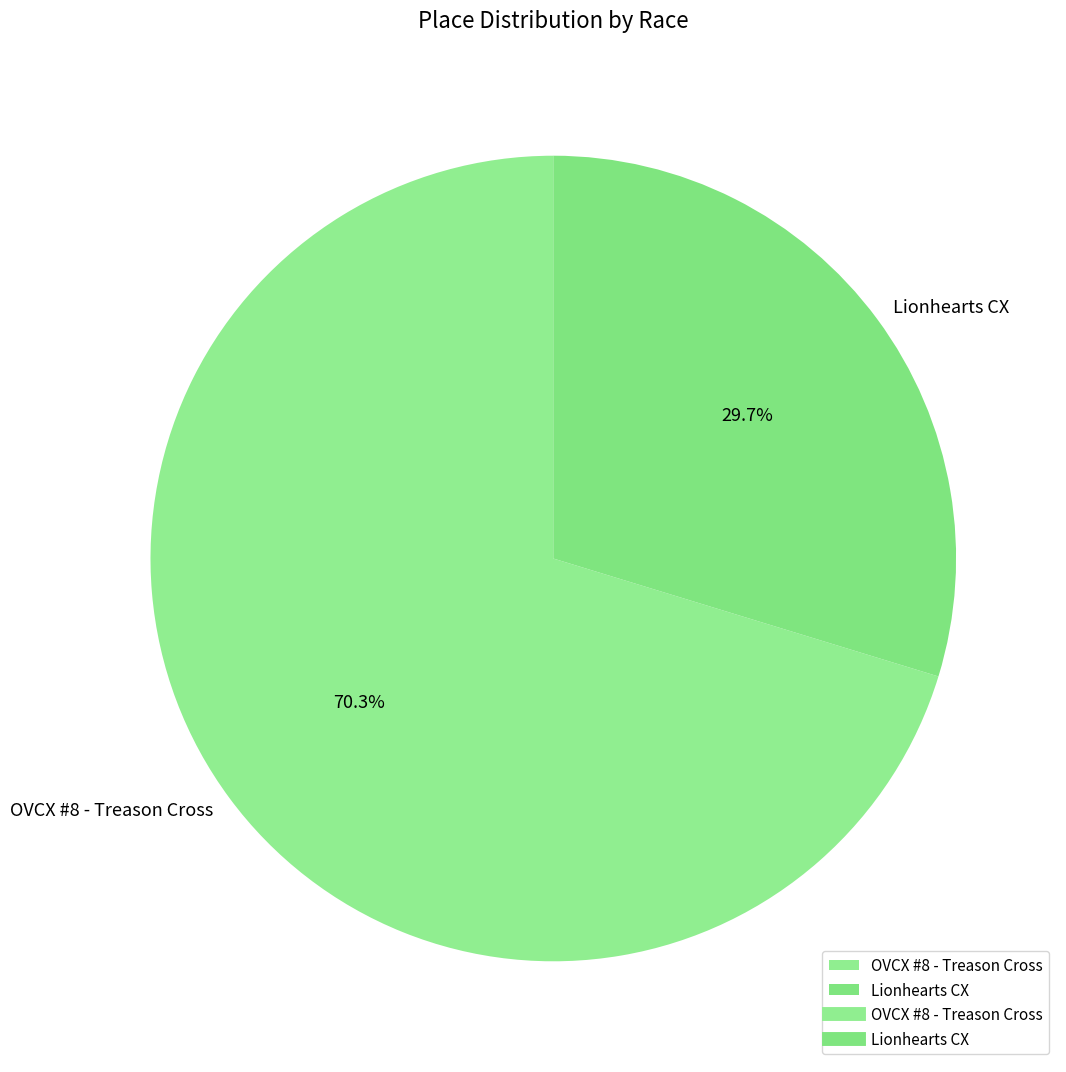

Count the number of slices in the pie.

2